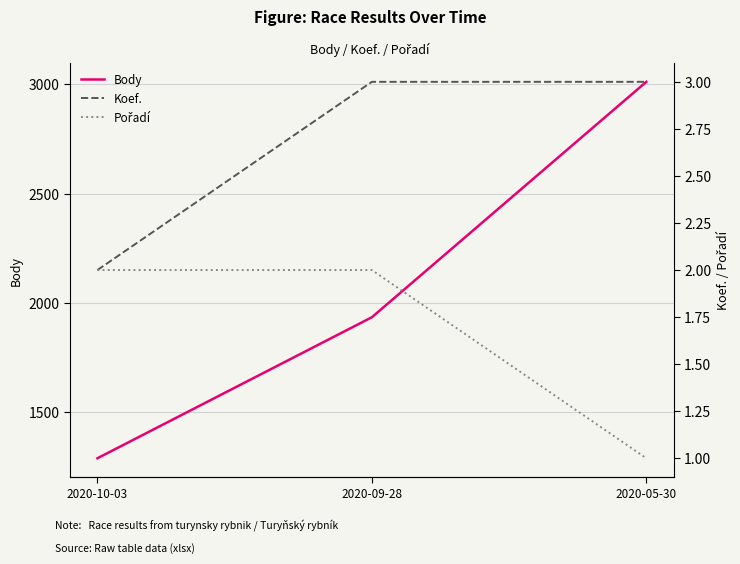

What is the difference between the highest and lowest values at 2020-05-30?

3011